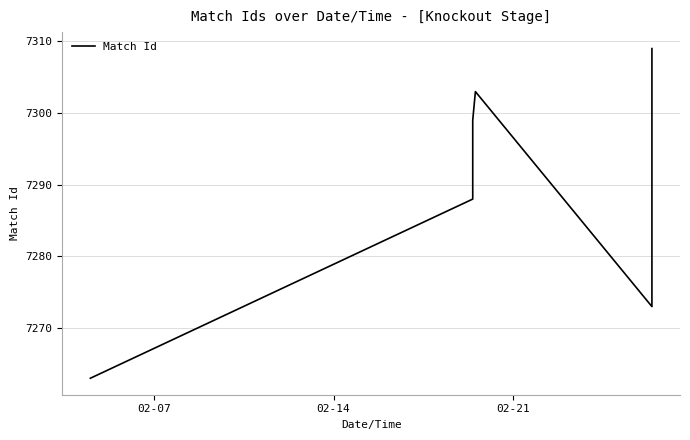

How many interior local peaks (higher than both neighbors) does the data have?

1